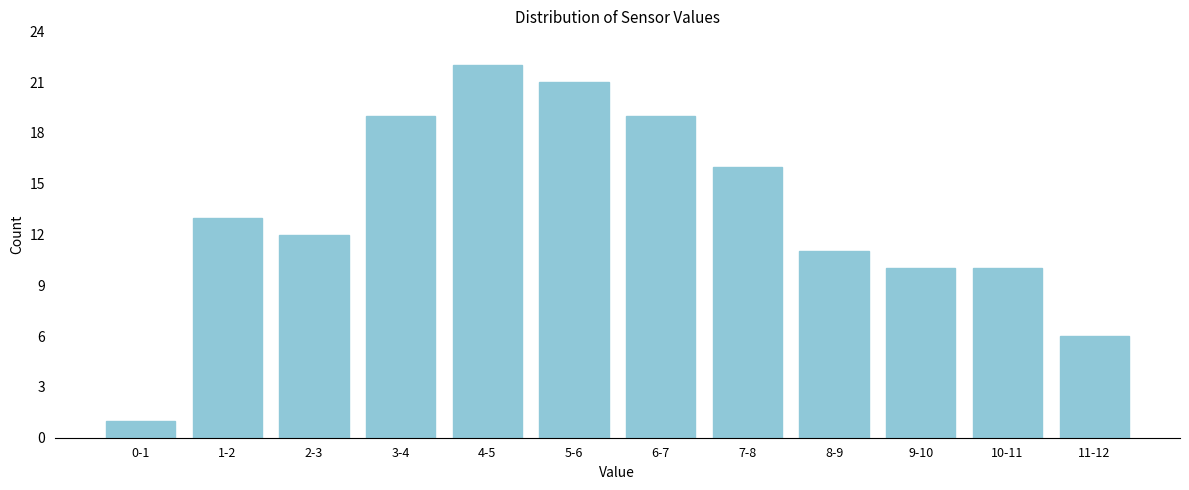

Reading left to right, list all the values displayed in this chart.

0-1=1	1-2=13	2-3=12	3-4=19	4-5=22	5-6=21	6-7=19	7-8=16	8-9=11	9-10=10	10-11=10	11-12=6